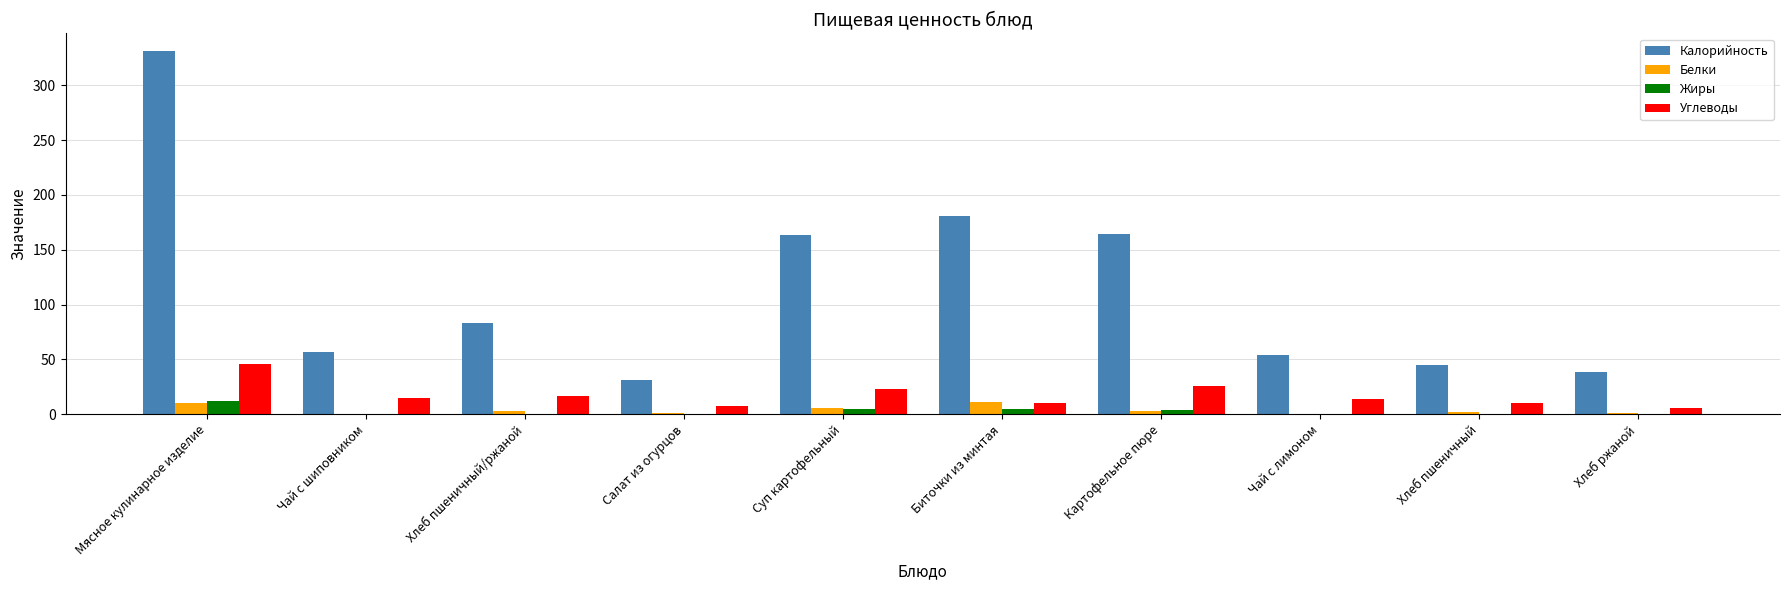

What is the sum of all Углеводы values?

173.1